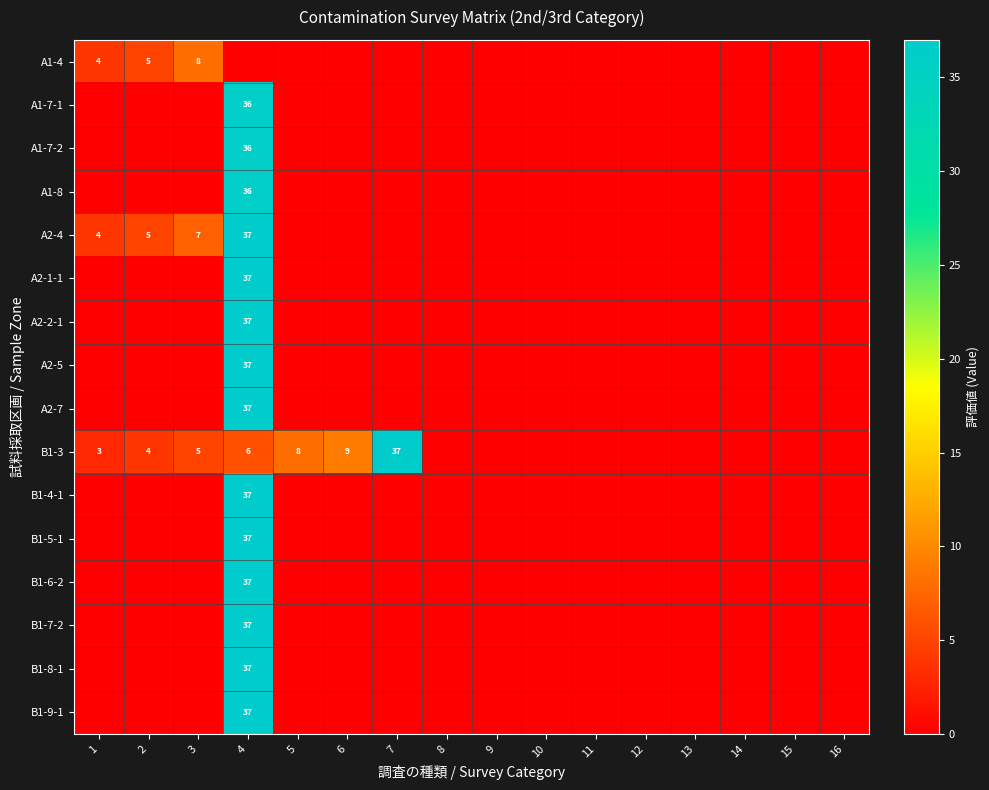

At which category is the sum across all series the highest?

4